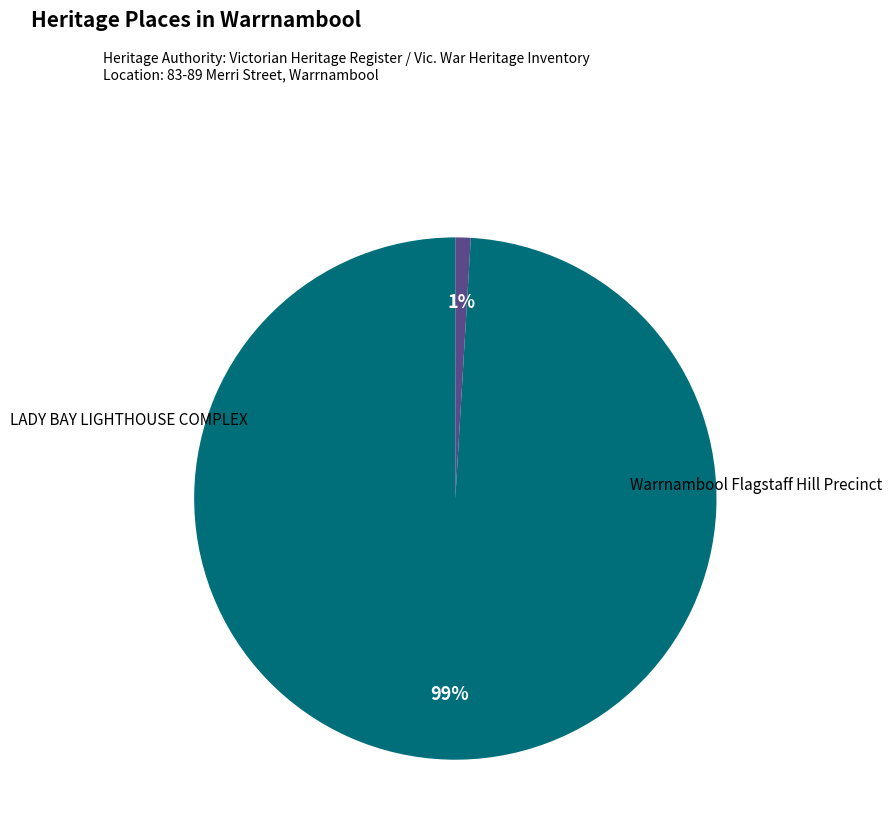

Does any single category account for the majority?

Yes